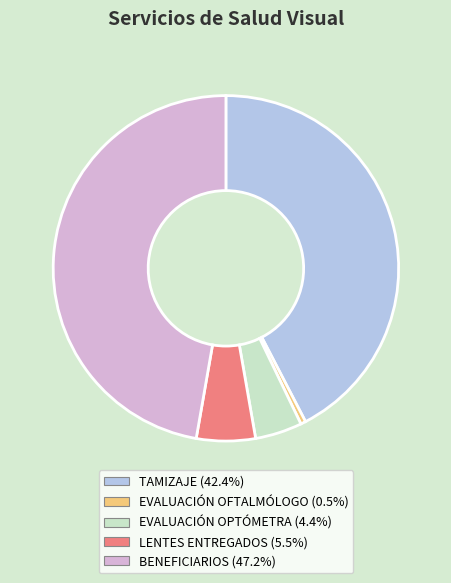

Rank the categories by value from highest to lowest.

BENEFICIARIOS, TAMIZAJE, LENTES ENTREGADOS, EVALUACIÓN OPTÓMETRA, EVALUACIÓN OFTALMÓLOGO